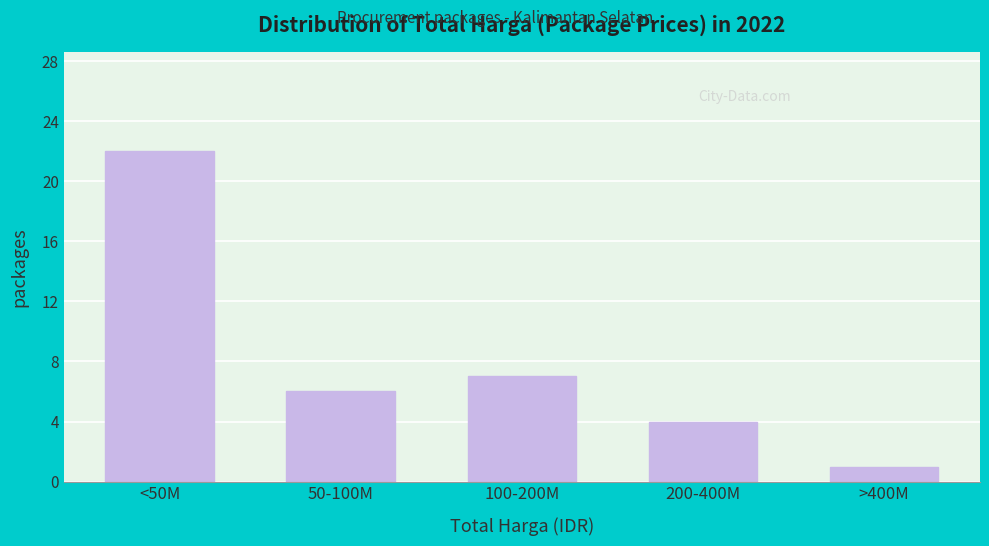

Reading right to left, list all the values displayed in this chart.

1	4	7	6	22